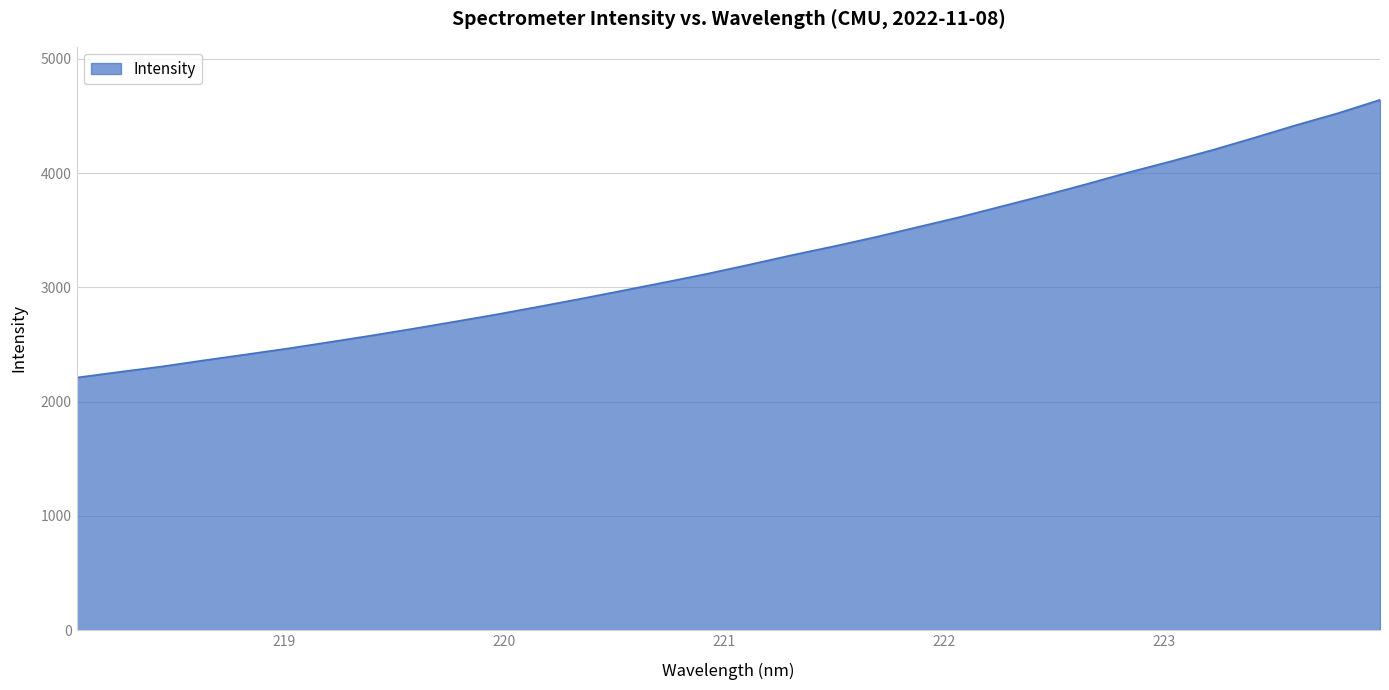

What is the minimum value shown in the chart?

2209.9